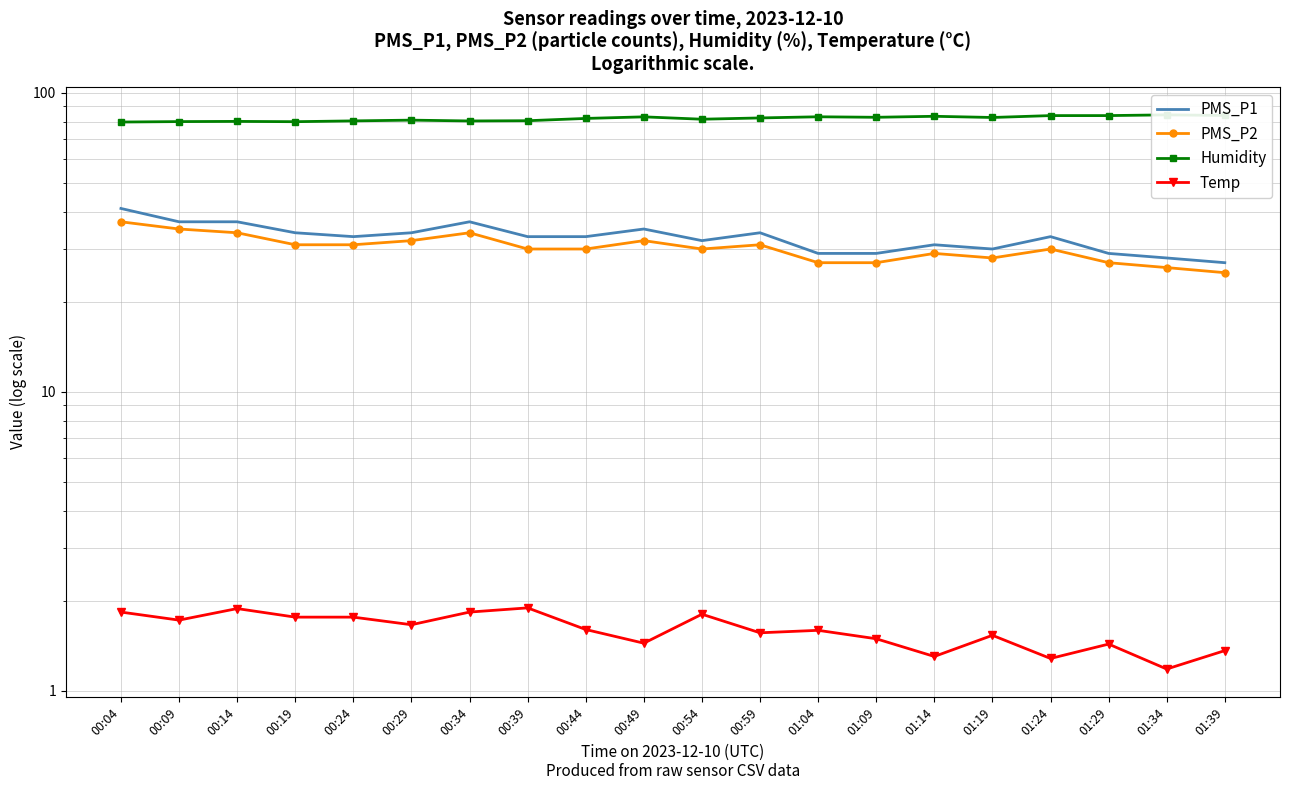

Reading right to left, extract all data points from this chart.

PMS_P1: 27.0	28.0	29.0	33.0	30.0	31.0	29.0	29.0	34.0	32.0	35.0	33.0	33.0	37.0	34.0	33.0	34.0	37.0	37.0	41.0
PMS_P2: 25.0	26.0	27.0	30.0	28.0	29.0	27.0	27.0	31.0	30.0	32.0	30.0	30.0	34.0	32.0	31.0	31.0	34.0	35.0	37.0
Humidity: 83.9	84.3	83.9	83.8	82.6	83.4	82.8	83.1	82.3	81.5	83.0	82.0	80.6	80.5	81.0	80.5	80.0	80.2	80.1	79.8
Temp: 1.4	1.2	1.4	1.3	1.5	1.3	1.5	1.6	1.6	1.8	1.4	1.6	1.9	1.8	1.7	1.8	1.8	1.9	1.7	1.8